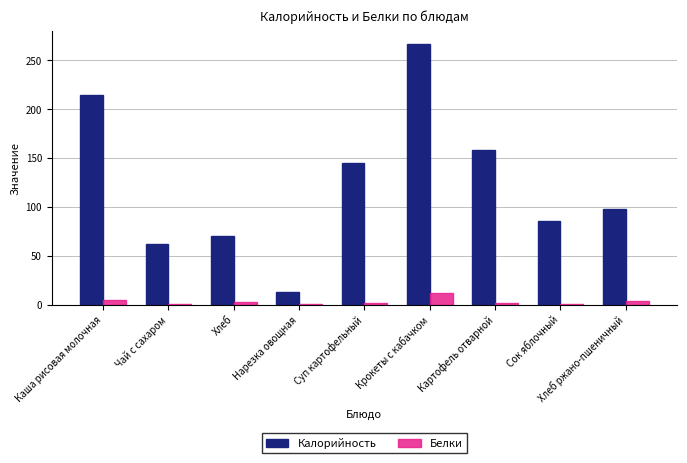

What is the sum of all Белки values?

28.4